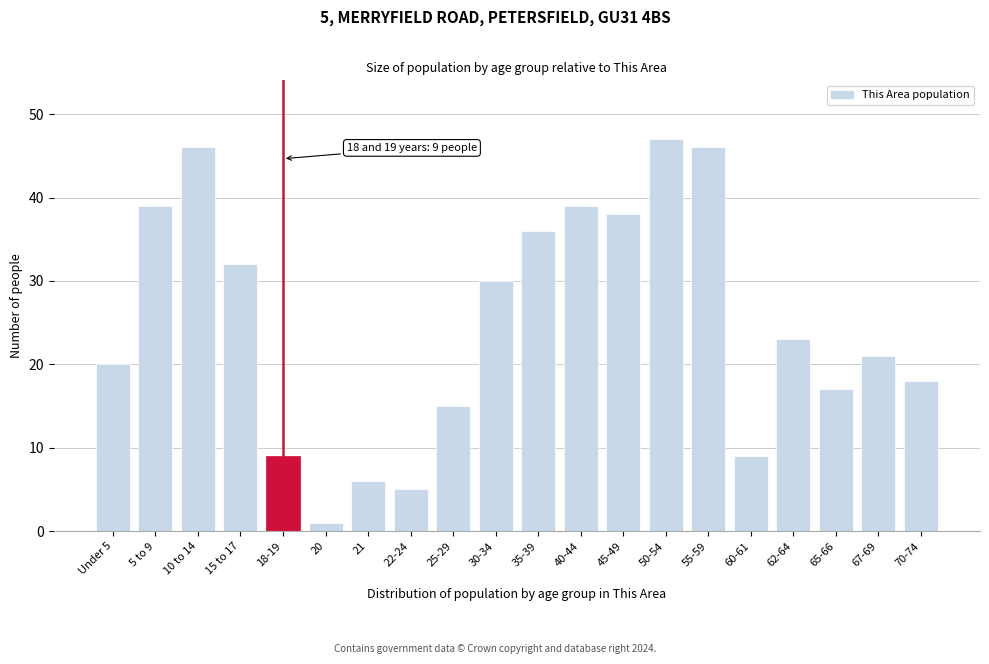

Reading right to left, what are all the values shown in this chart?

18	21	17	23	9	46	47	38	39	36	30	15	5	6	1	9	32	46	39	20